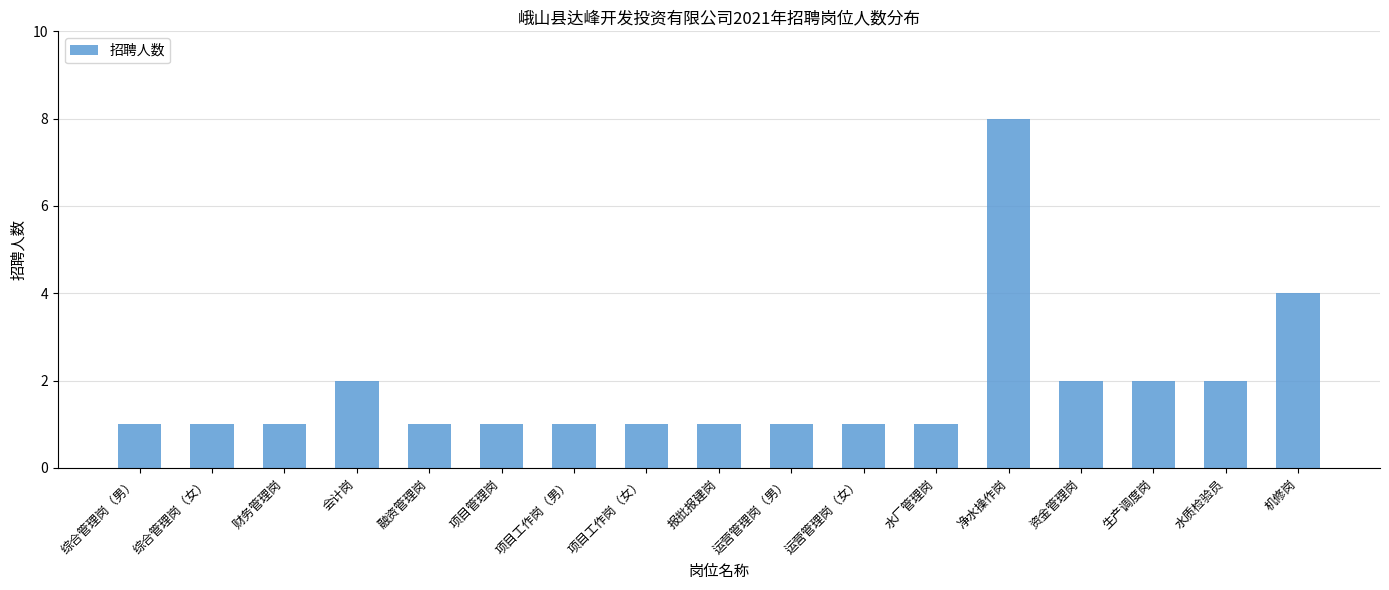

What is the label of the 2nd bar from the left?

综合管理岗（女）